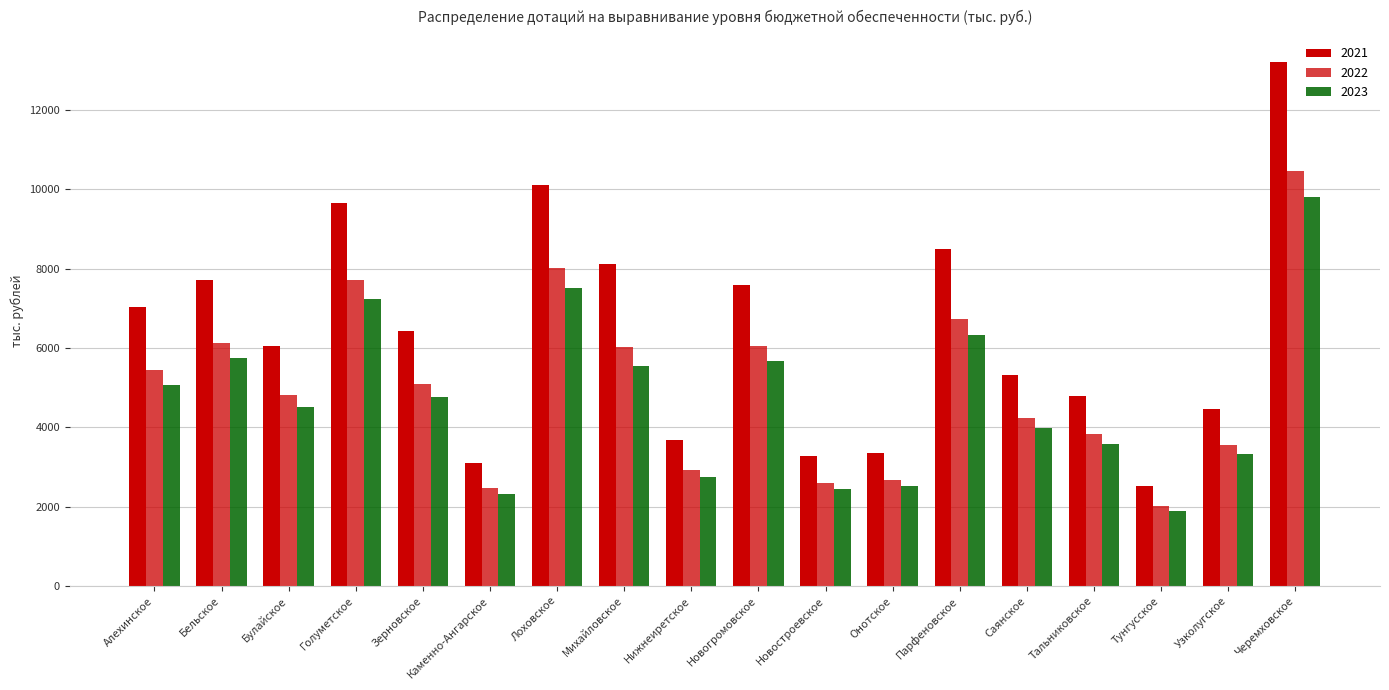

Between Каменно-Ангарское and Узколугское, which is larger?

Узколугское